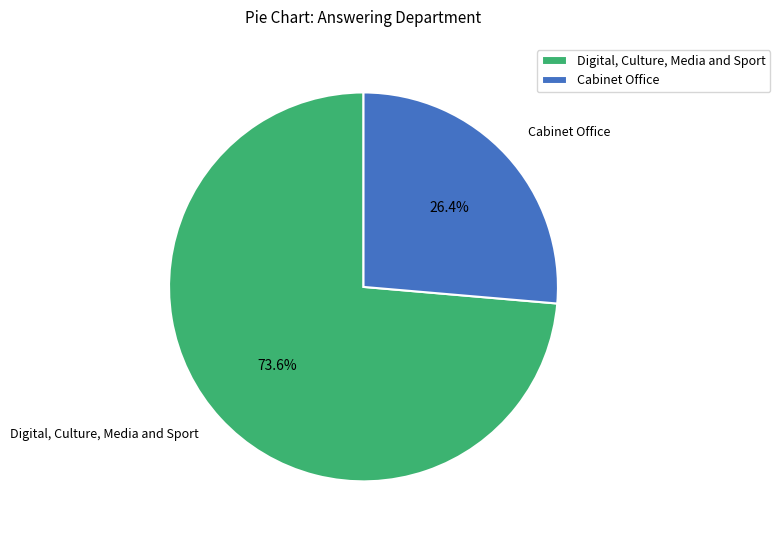

Rank the categories by value from lowest to highest.

Cabinet Office, Digital, Culture, Media and Sport